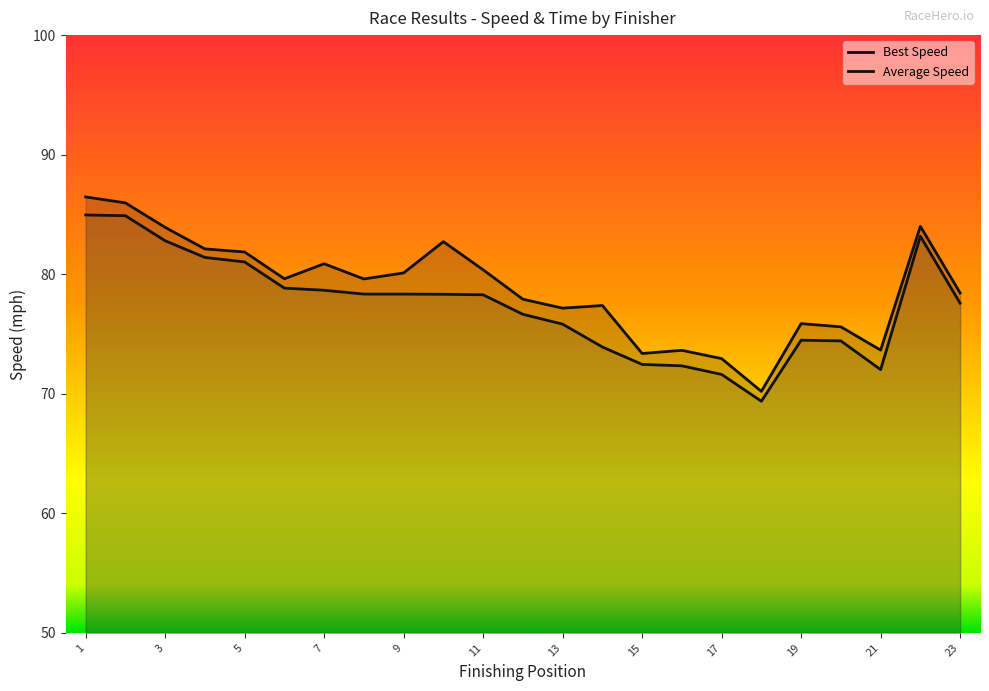

How many lines are shown in the chart?

2